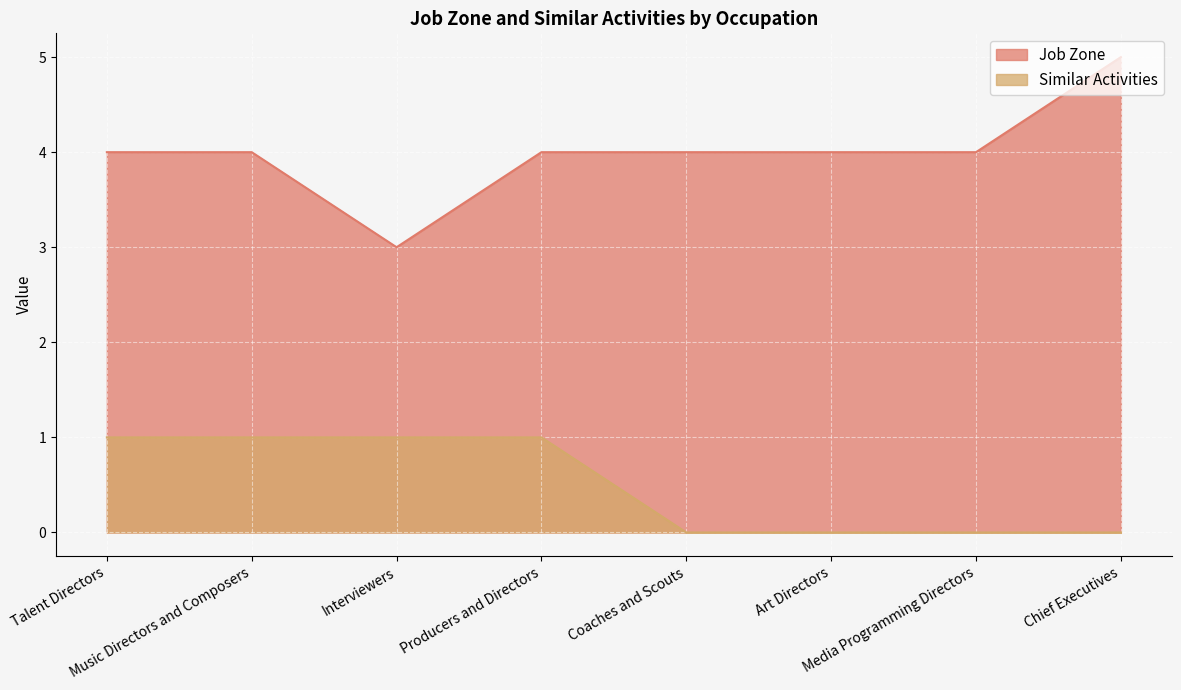

At which category does the chart reach its minimum across all series?

Coaches and Scouts